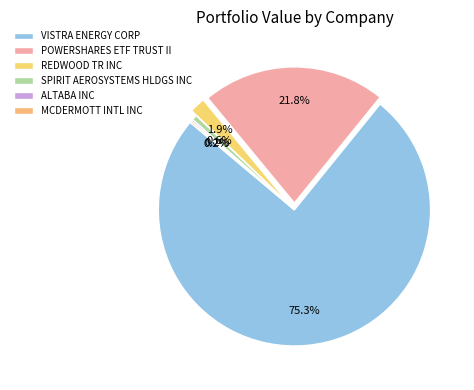

True or false: POWERSHARES ETF TRUST II accounts for 22% of the total.

True